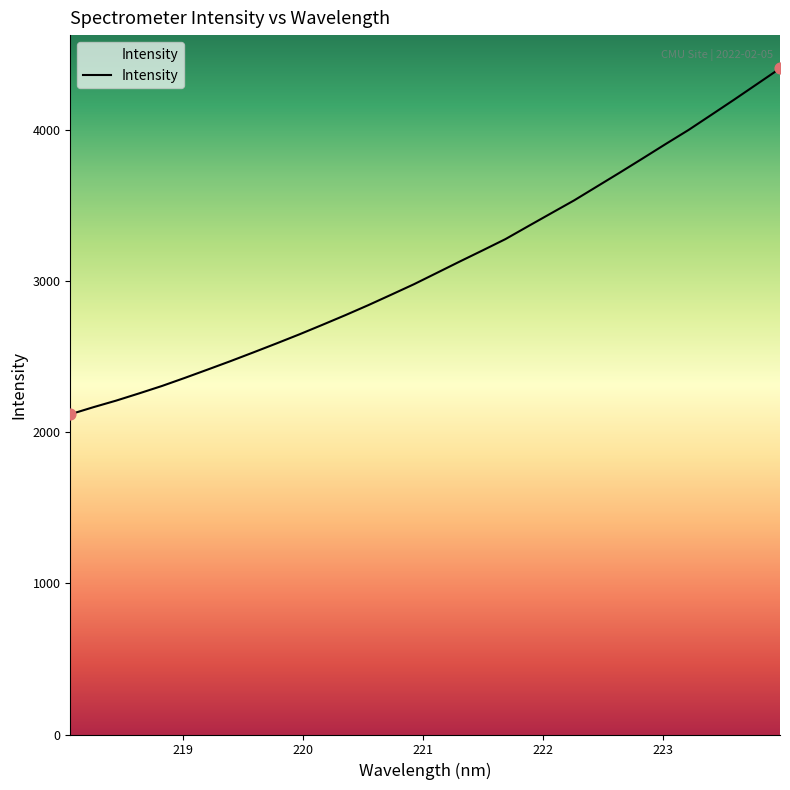

Approximately how many times larger is the value at 218.0596 compared to 222.4538?

0.6